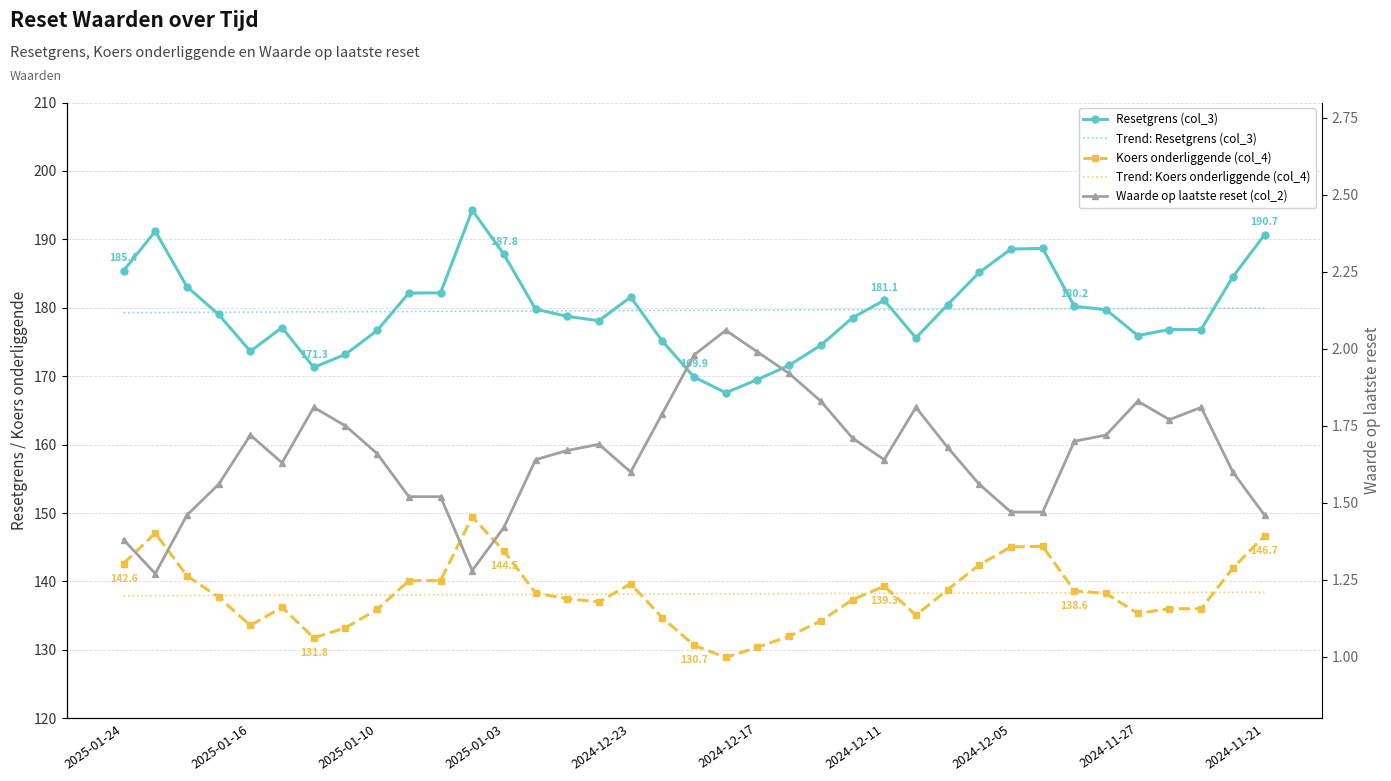

What is the total value across all series at 33?

632.9